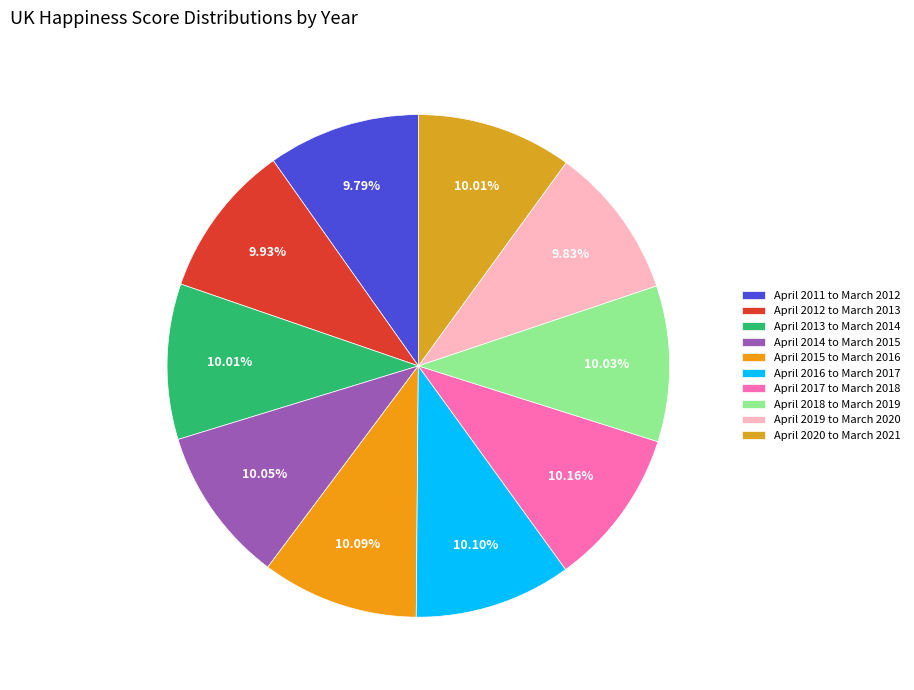

Does April 2019 to March 2020 represent more than half of the total?

No